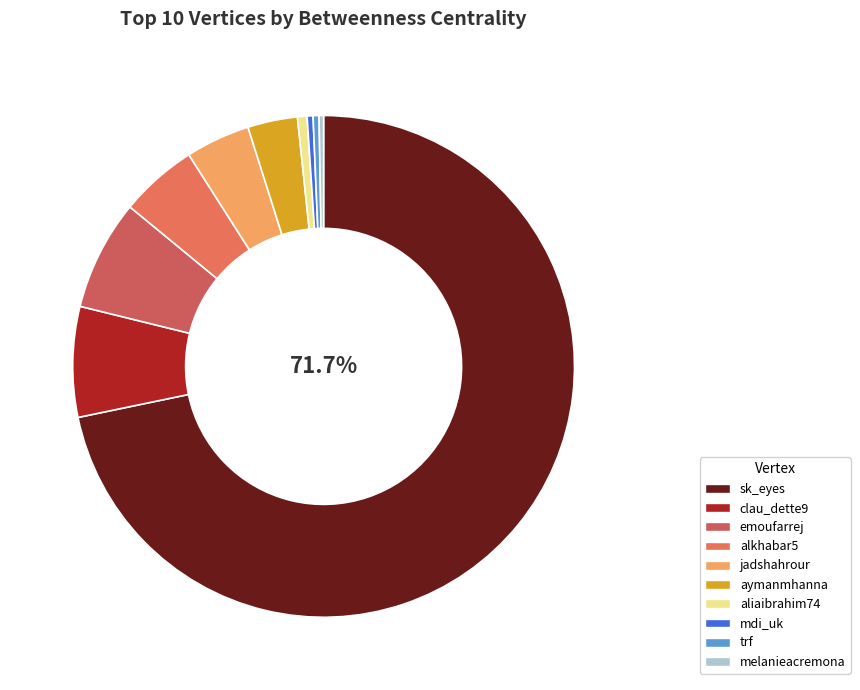

What is the largest slice in the pie chart?

sk_eyes